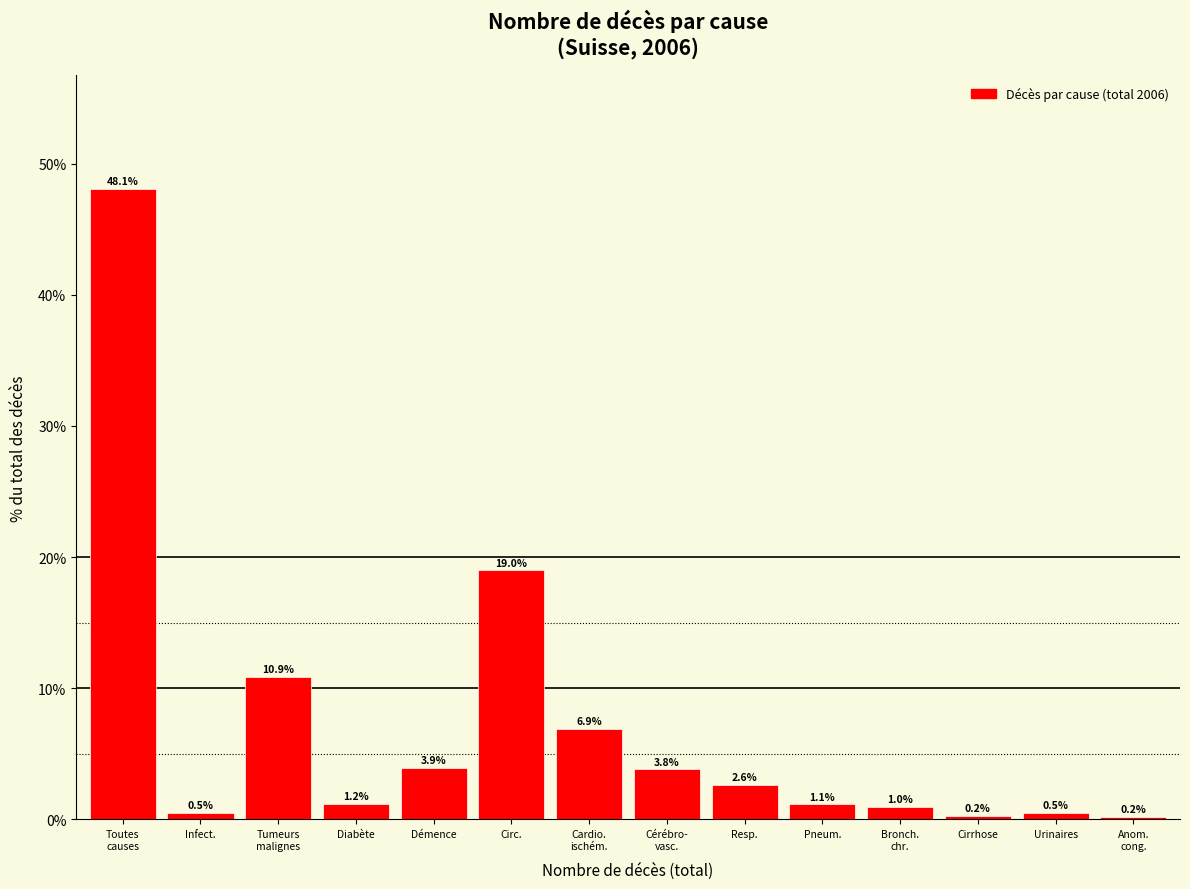

Reading right to left, list all the values displayed in this chart.

0.2	0.5	0.2	1.0	1.1	2.6	3.8	6.9	19.0	3.9	1.2	10.9	0.5	48.1